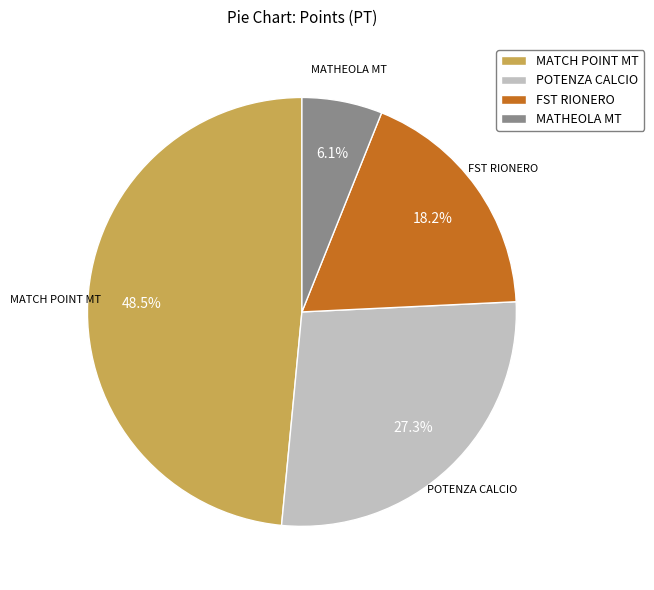

Between MATCH POINT MT and POTENZA CALCIO, which is larger?

MATCH POINT MT